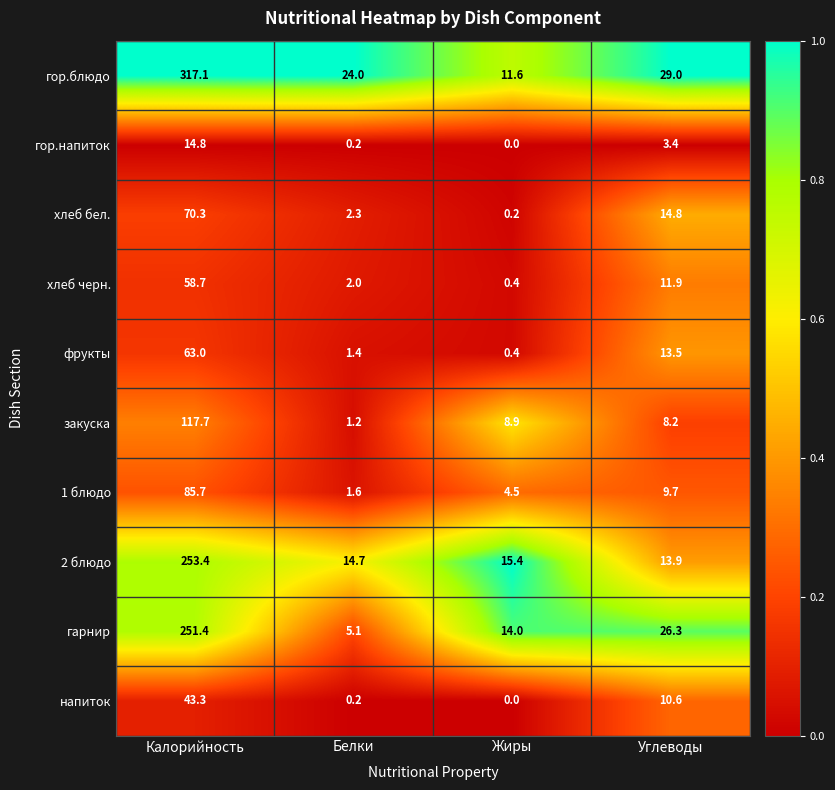

At how many categories does at least one series exceed 0?

4